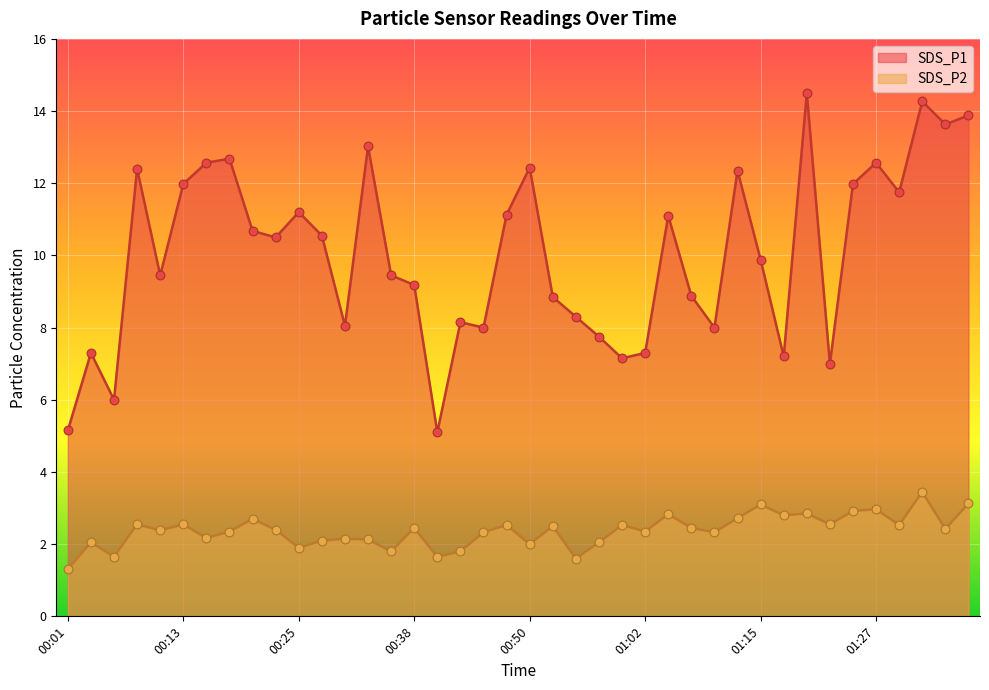

Which series contains the highest Y value?

SDS_P1